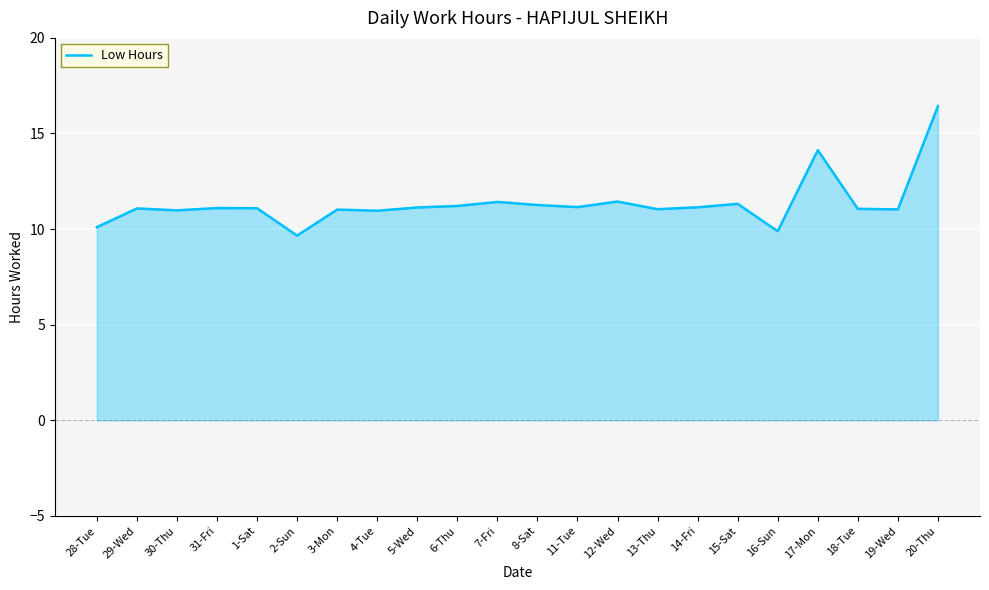

The chart shows a value of 9.7 at 2-Sun. True or false?

True